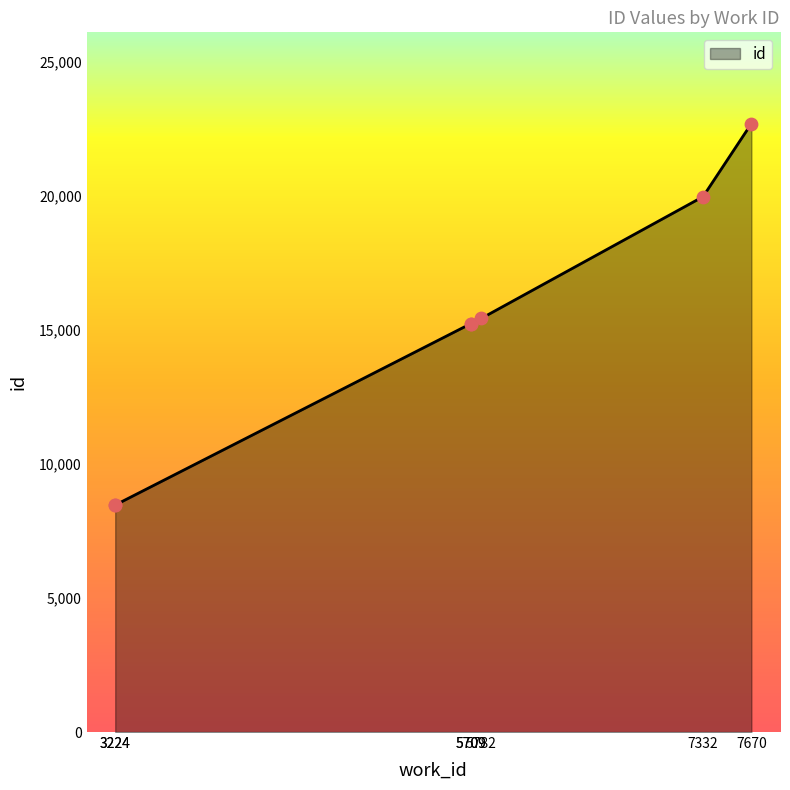

What is the ratio of the value at 5709 to the value at 3224?

1.8